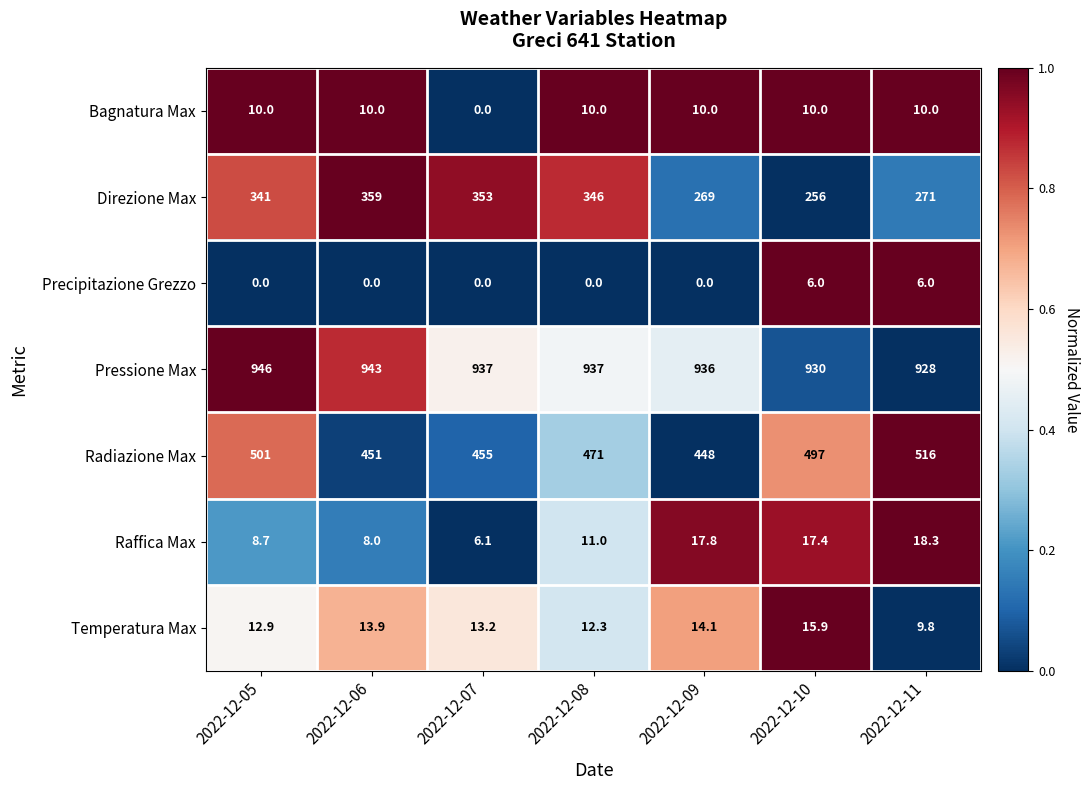

List the series in order of their peak value, lowest first.

Precipitazione Grezzo, Bagnatura Max, Temperatura Max, Raffica Max, Direzione Max, Radiazione Max, Pressione Max